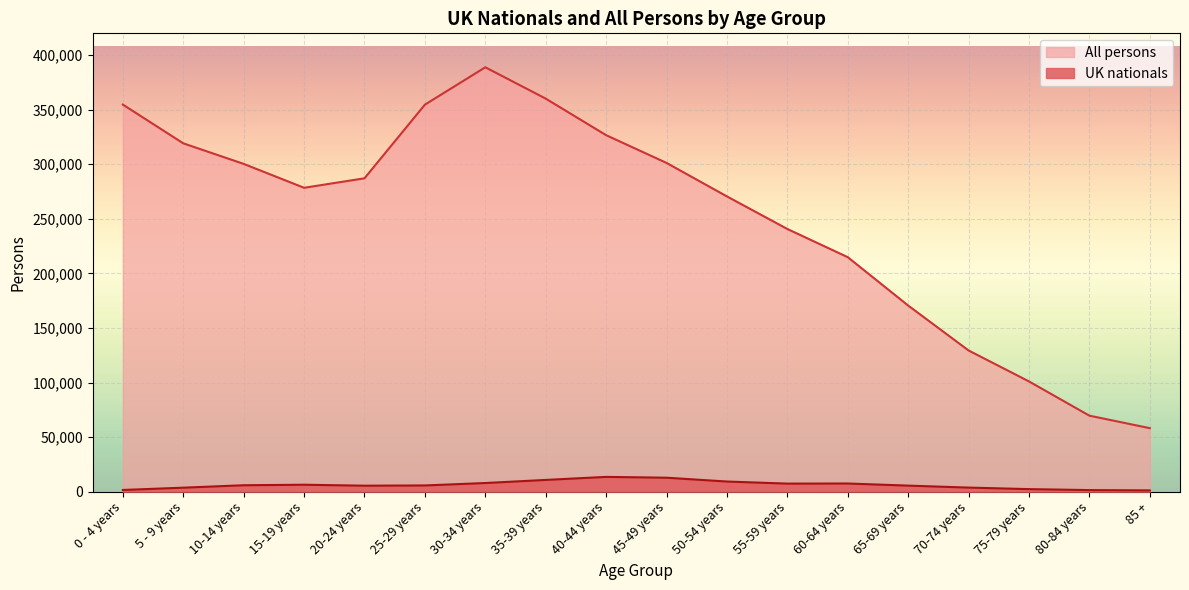

True or false: UK nationals and All persons cross at least once.

False